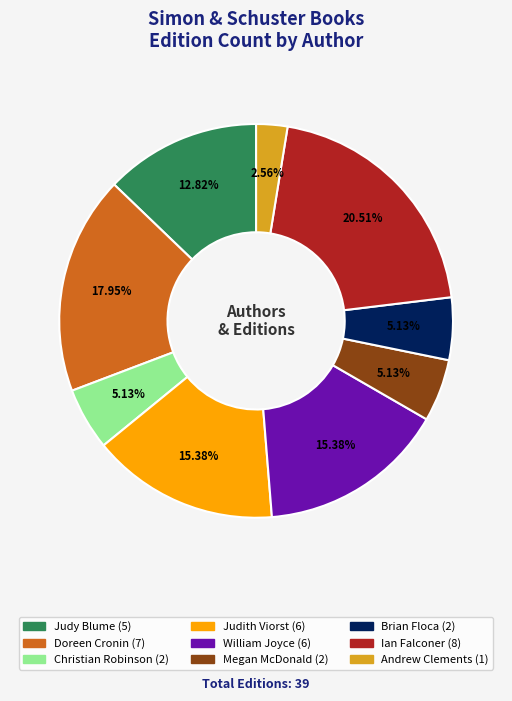

Combined, do Doreen Cronin and William Joyce account for over 50%?

No